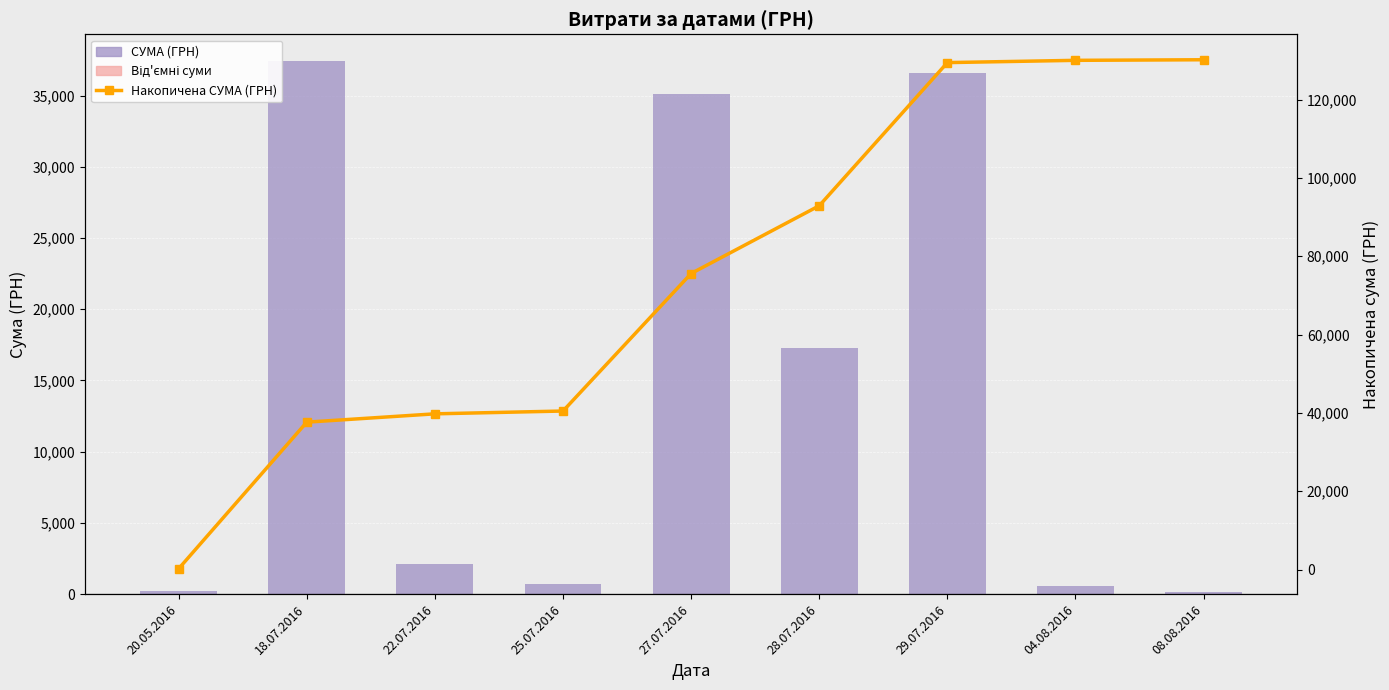

Does the chart contain stacked bars?

No